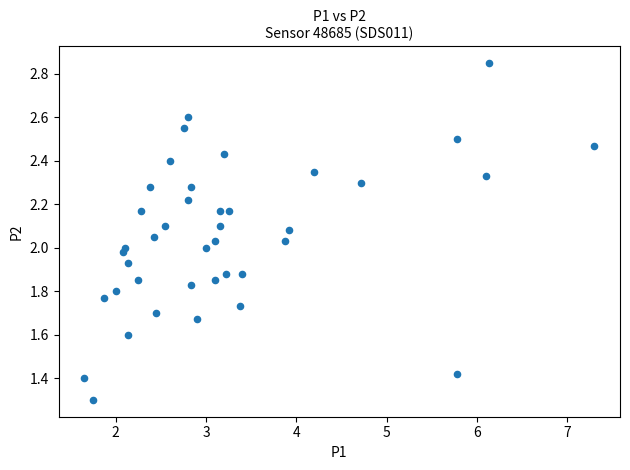

What is the range of X values (max minus min)?

5.7